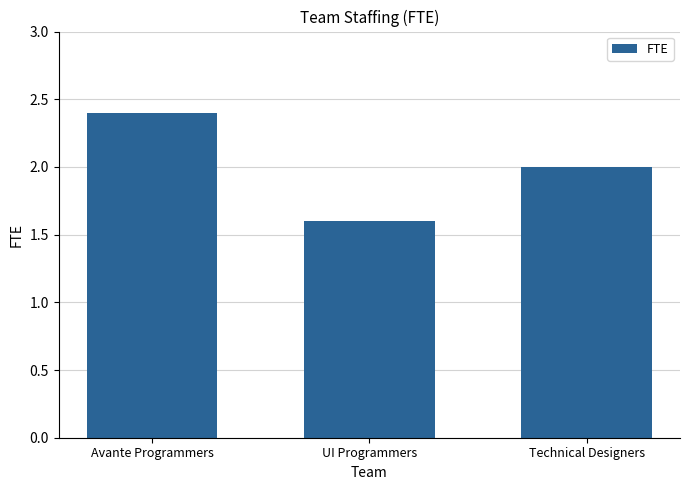

What is the difference between the maximum and minimum values?

0.8